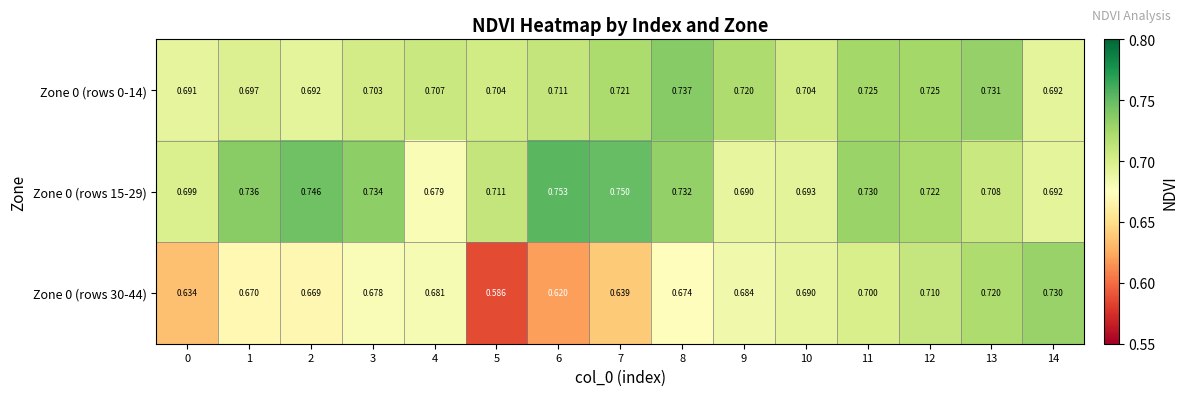

What is the total value across all series at 4?

2.1